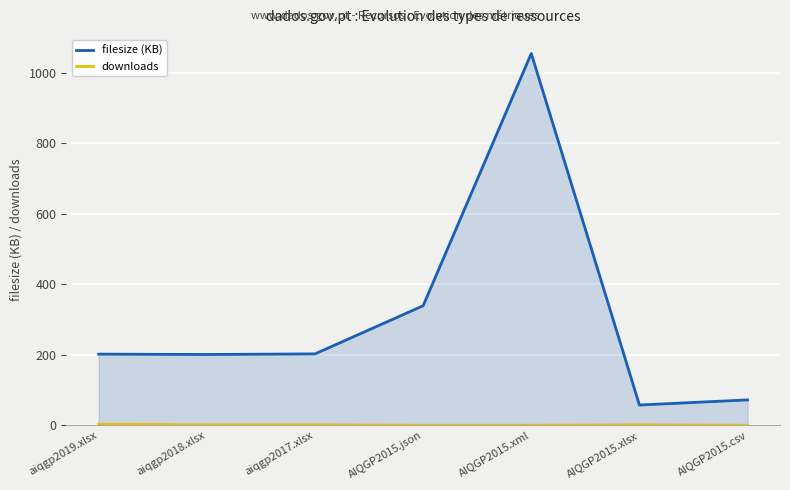

What is the spread (max minus min) of values at AIQGP2015.csv?

71.9